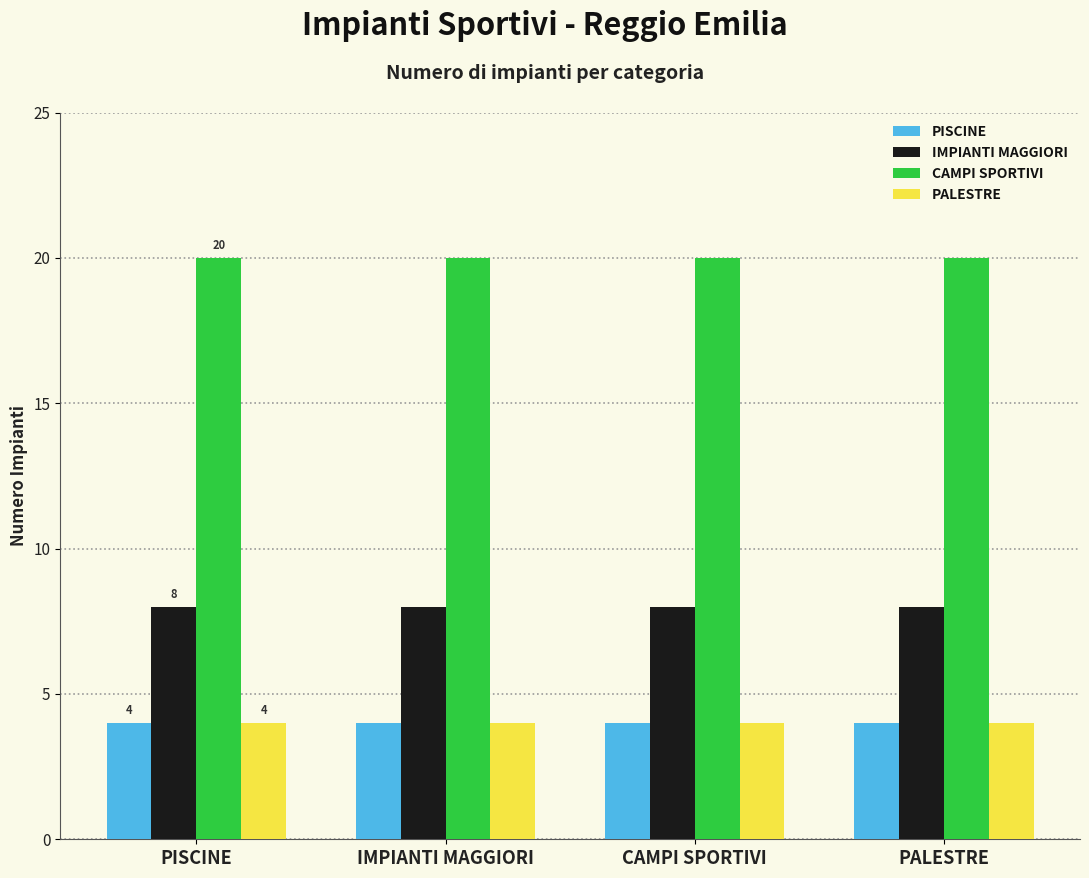

What is the difference between the highest and lowest values at IMPIANTI MAGGIORI?

16